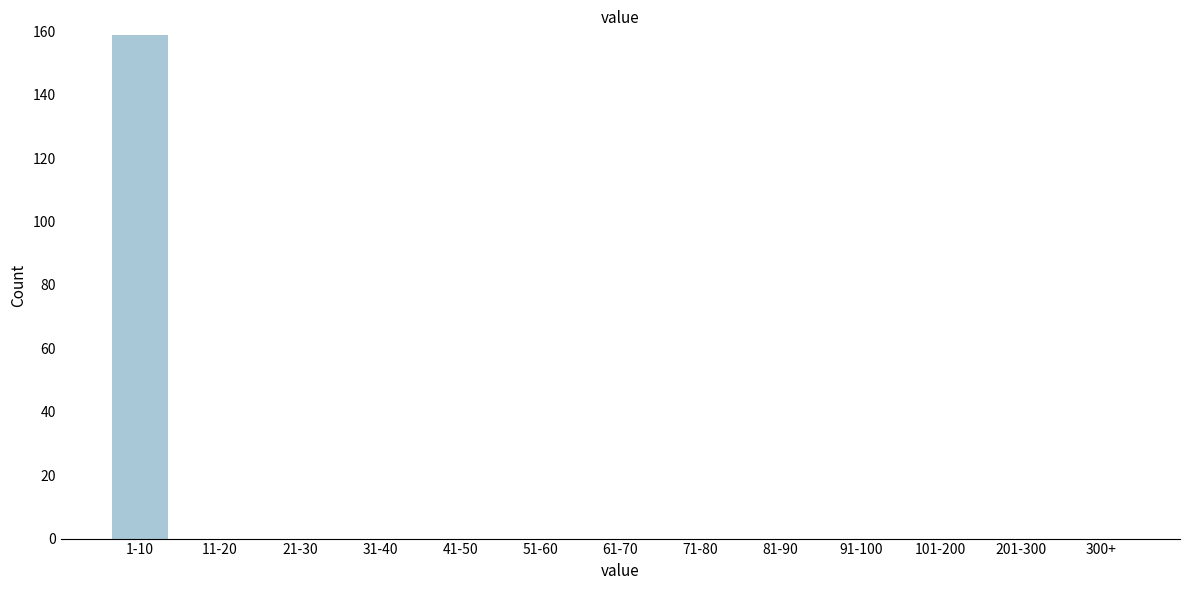

Reading right to left, transcribe all the data shown in this chart.

300+=0	201-300=0	101-200=0	91-100=0	81-90=0	71-80=0	61-70=0	51-60=0	41-50=0	31-40=0	21-30=0	11-20=0	1-10=159